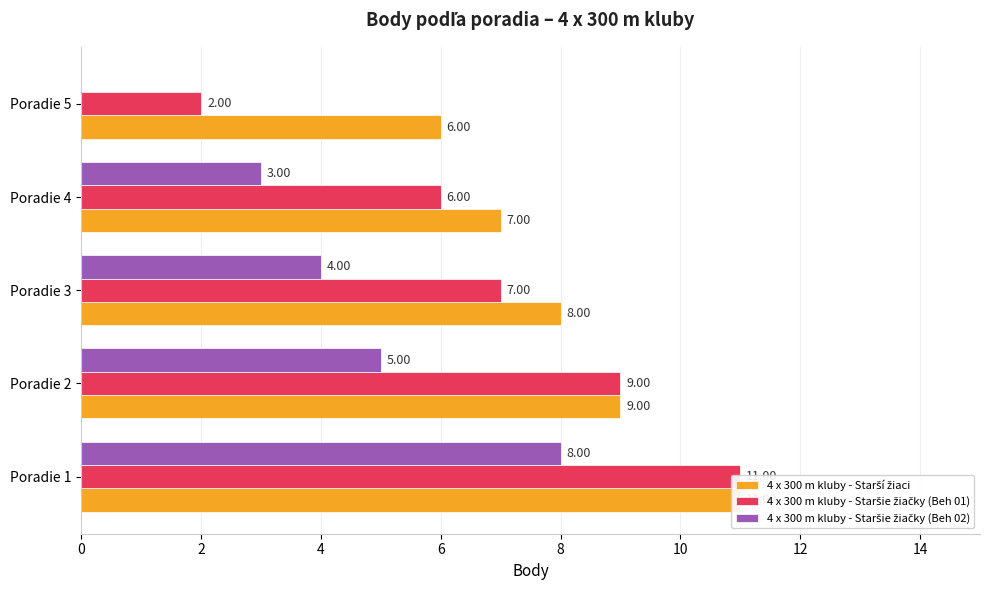

Which series has the largest total across all categories?

4 x 300 m kluby - Starší žiaci